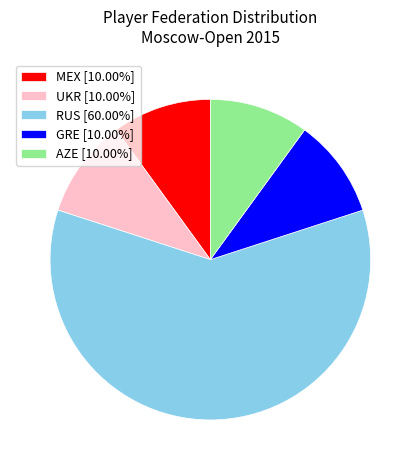

Does any single category account for the majority?

Yes